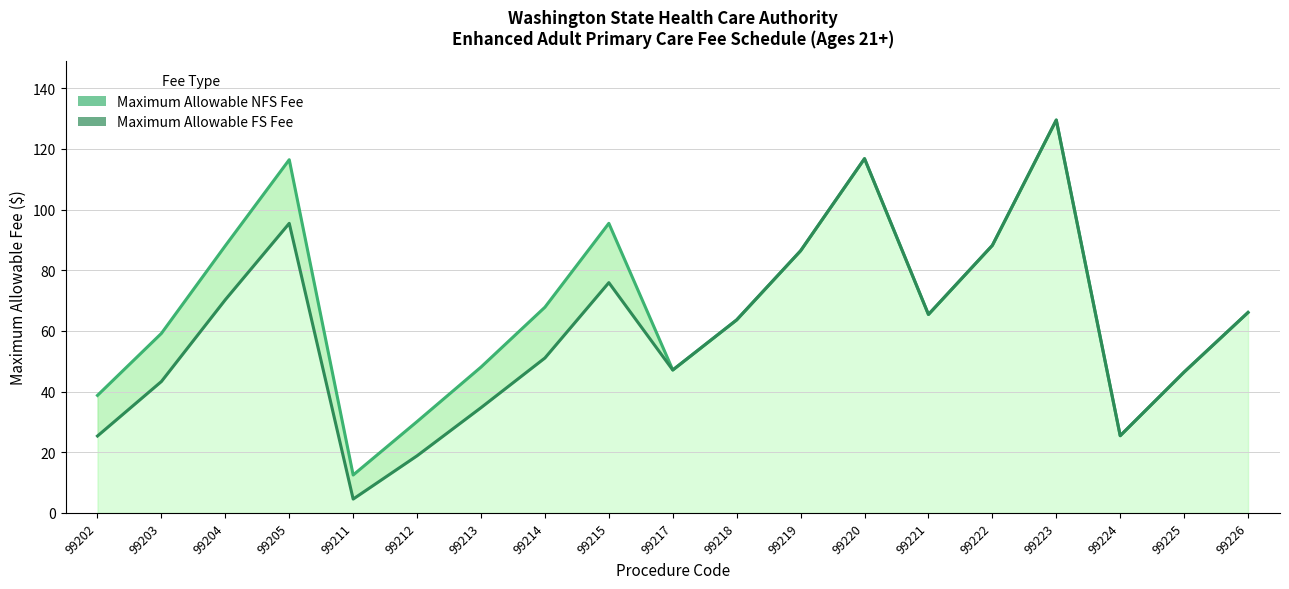

Is it true that Maximum Allowable FS Fee equals 190.0 at 99220?

False